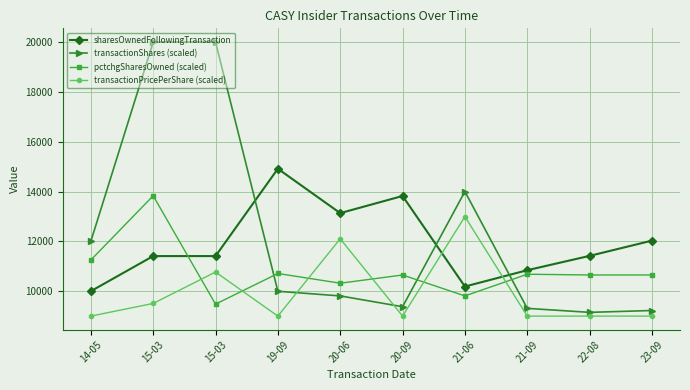

What is the greatest value displayed?

20000.0